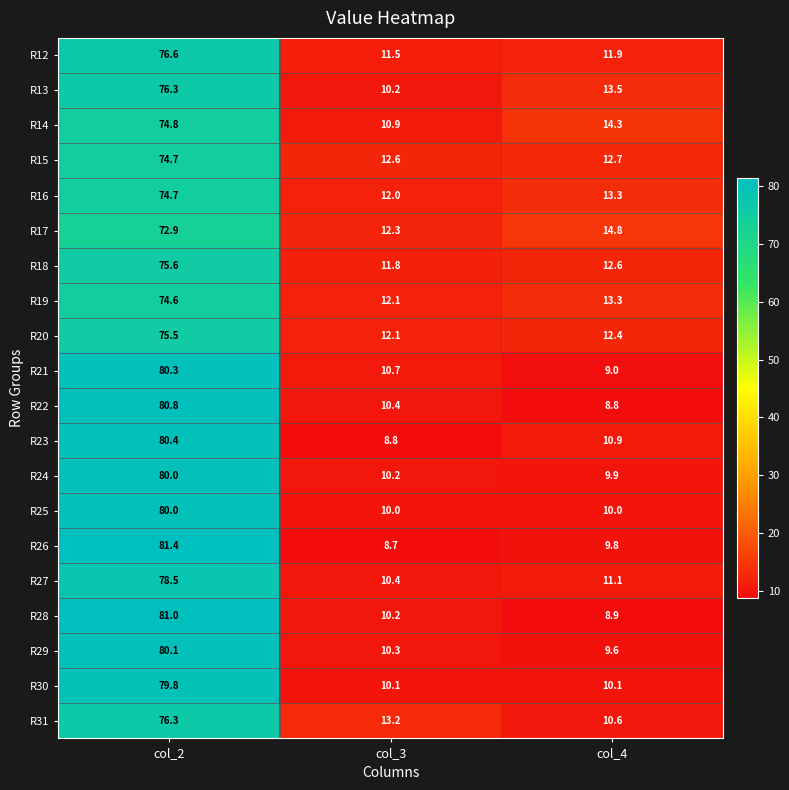

Count the number of categories in the chart.

3